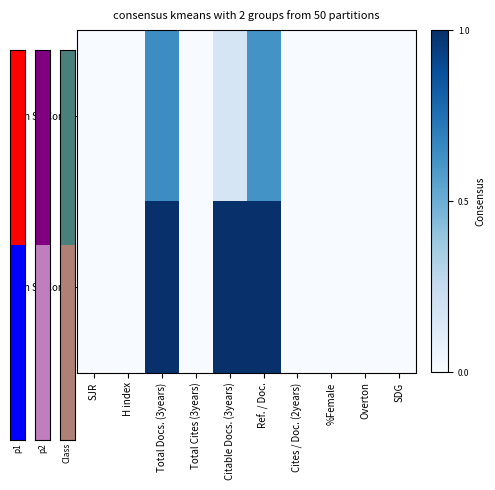

Count the number of data series in this chart.

2